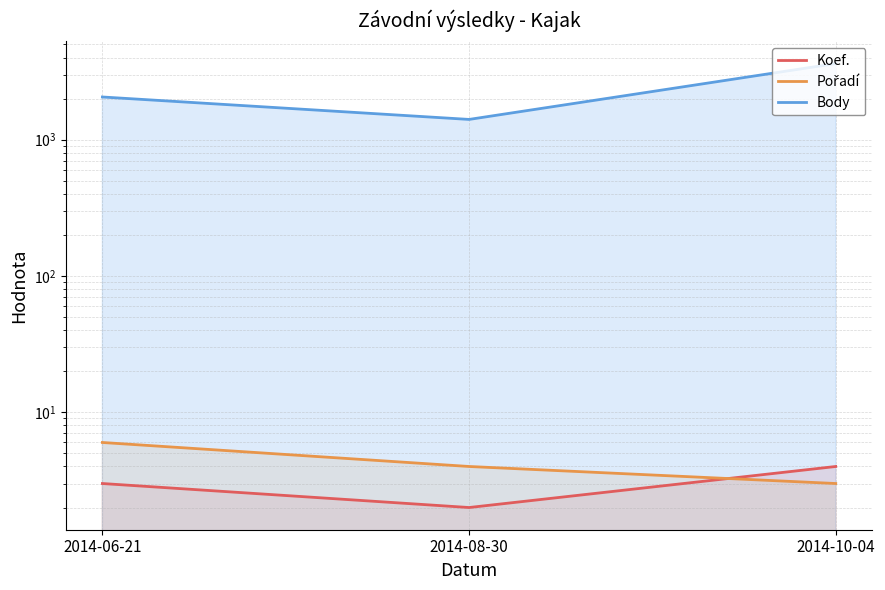

Where does the Koef. series first go above 3?

2014-10-04